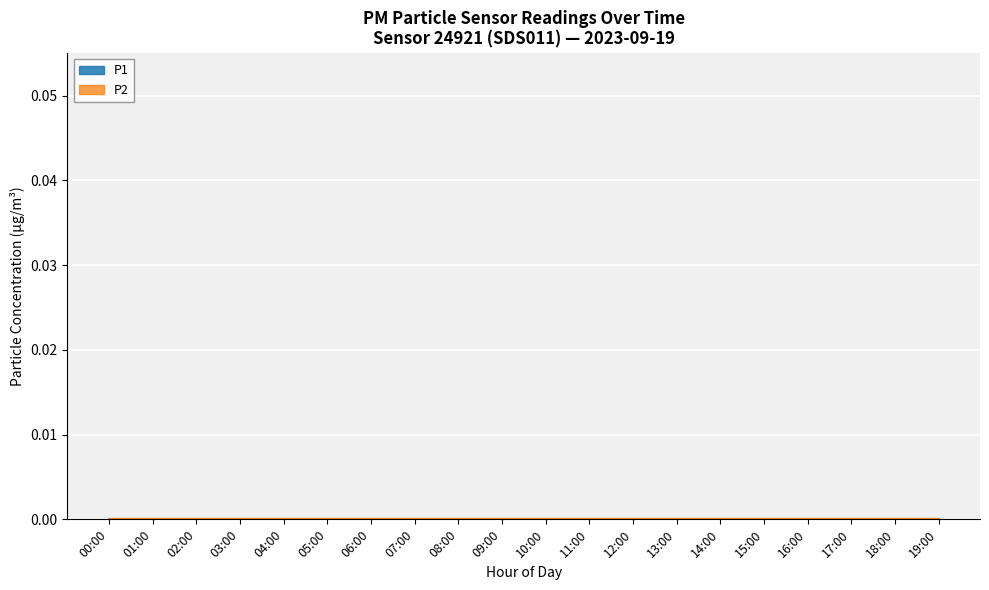

Rank the series by their average value, from highest to lowest.

P1, P2